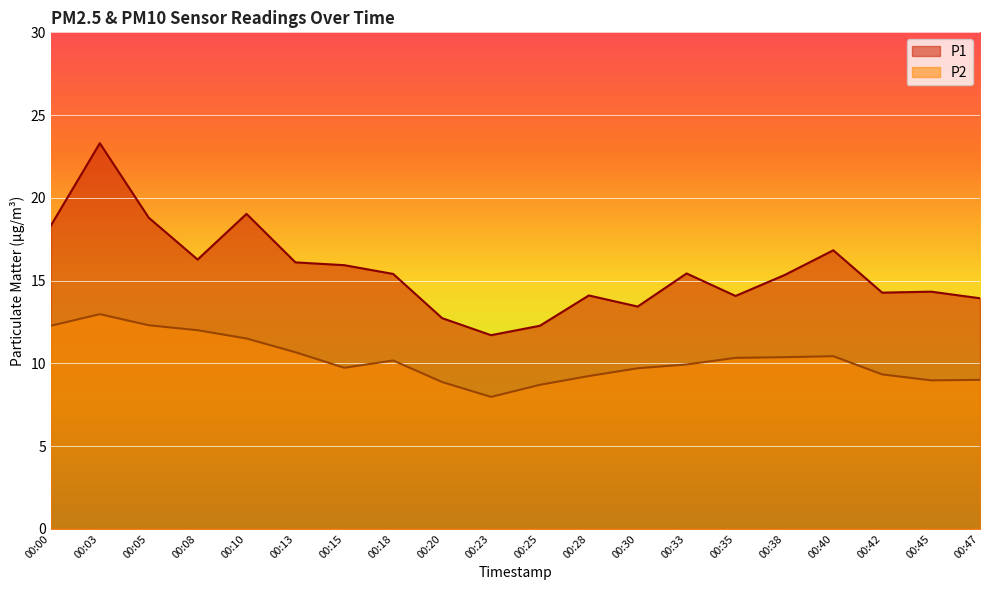

How many distinct data groups are displayed?

2